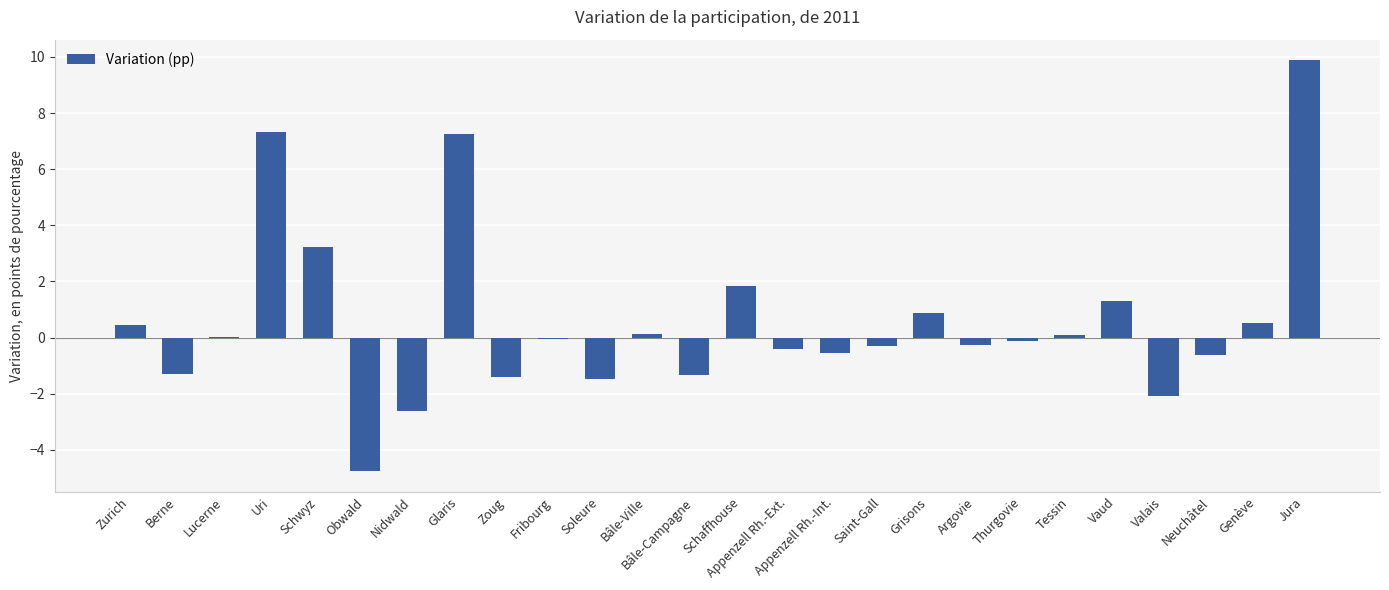

What is the maximum value shown in the chart?

9.9